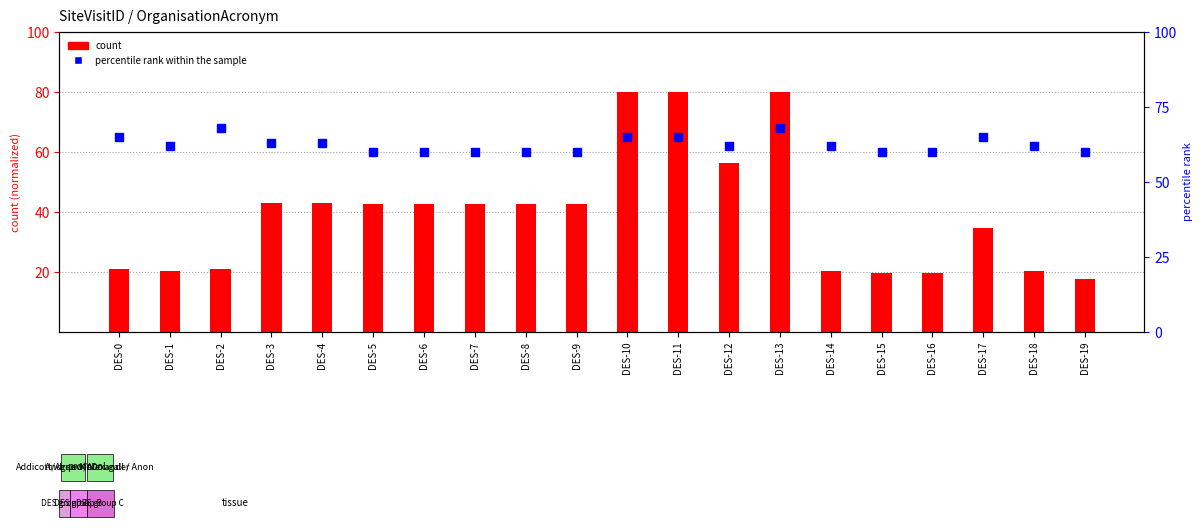

What are all the series names shown in the legend?

count, percentile rank within the sample